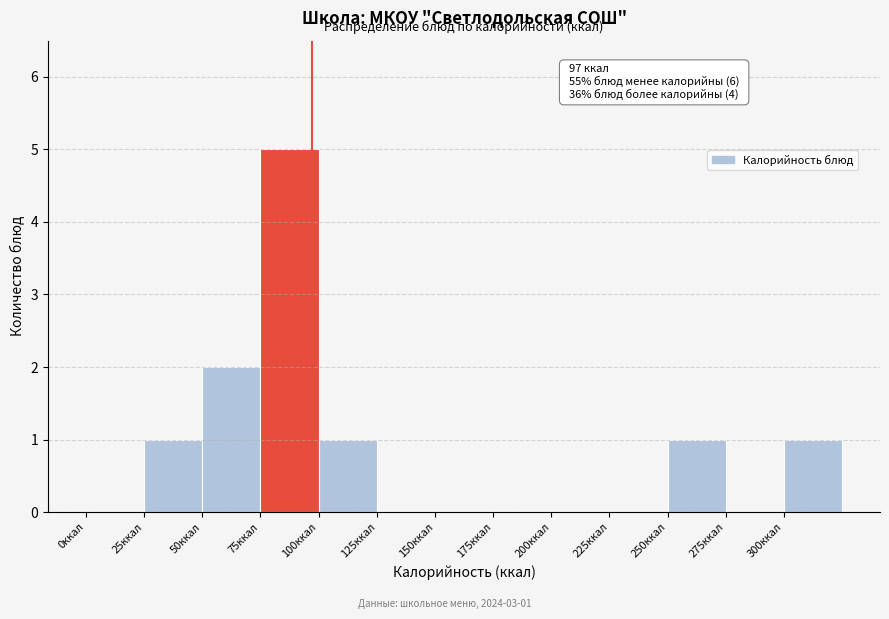

Over which range of the x-axis is the bar tallest?

75 to 100